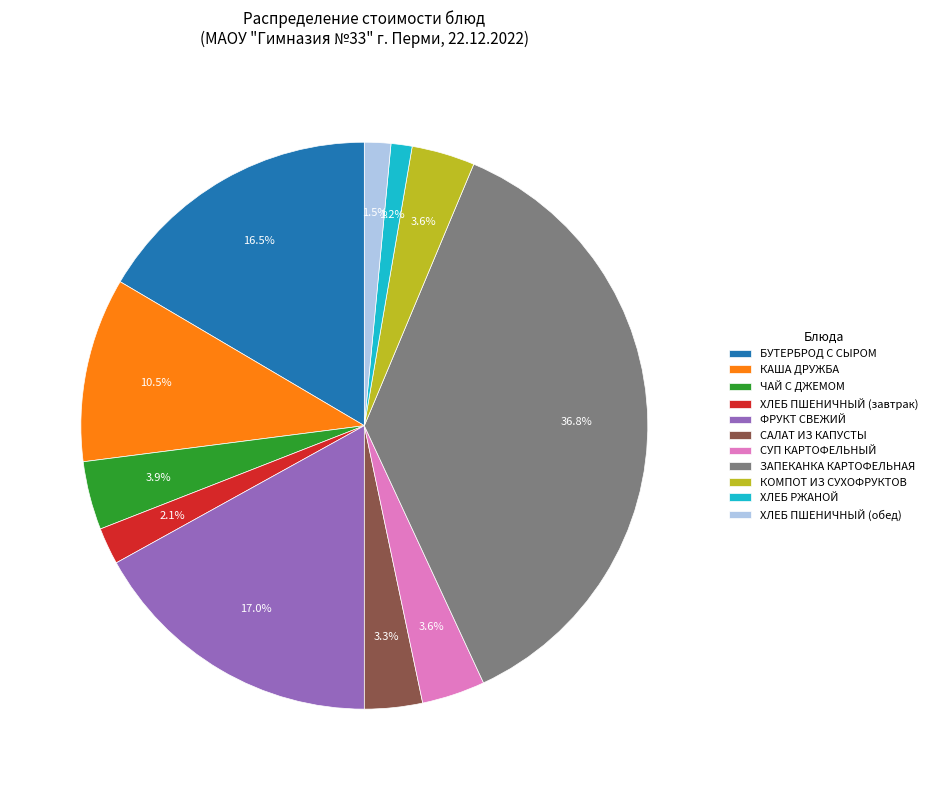

Which has a higher value, СУП КАРТОФЕЛЬНЫЙ or ХЛЕБ РЖАНОЙ?

СУП КАРТОФЕЛЬНЫЙ